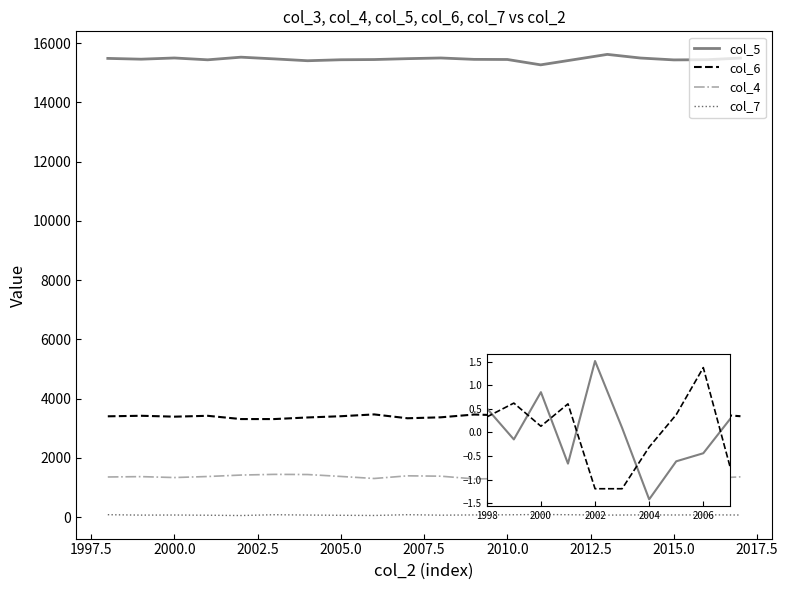

True or false: col_5 and col_7 cross at least once.

False